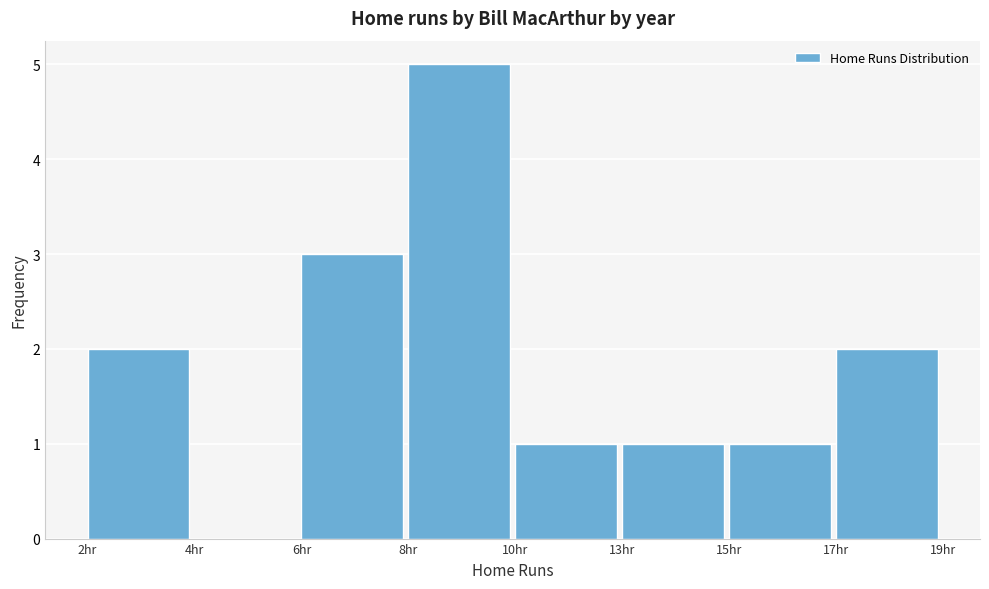

Reading left to right, extract all data points from this chart.

2hr=2	4hr=0	6hr=3	8hr=5	10hr=1	13hr=1	15hr=1	17hr=2